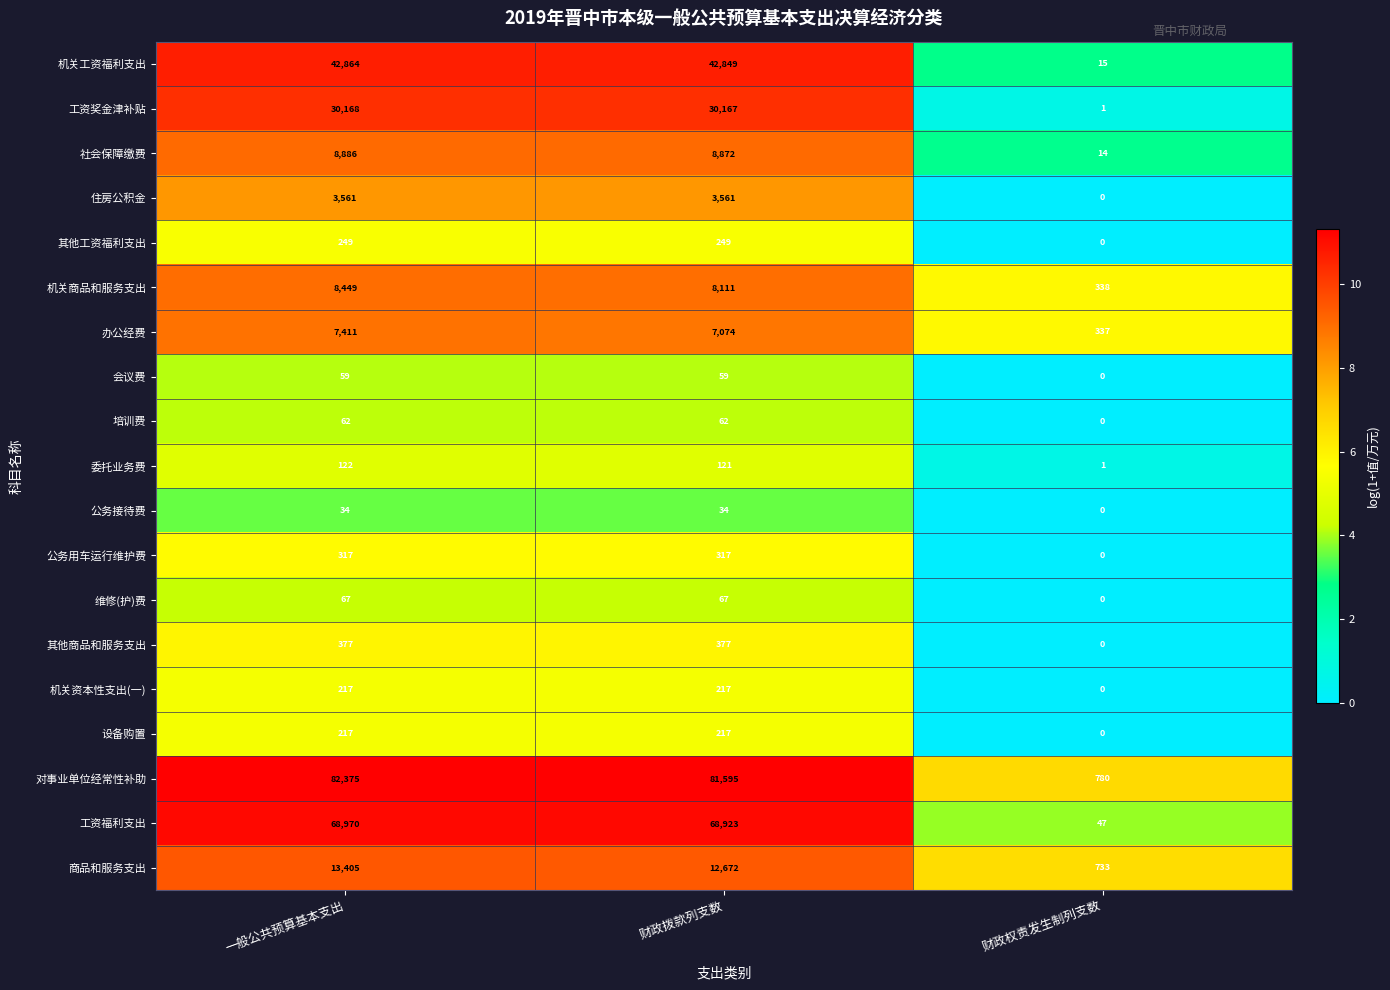

Count the 其他工资福利支出 values in the range 0 to 249.

3